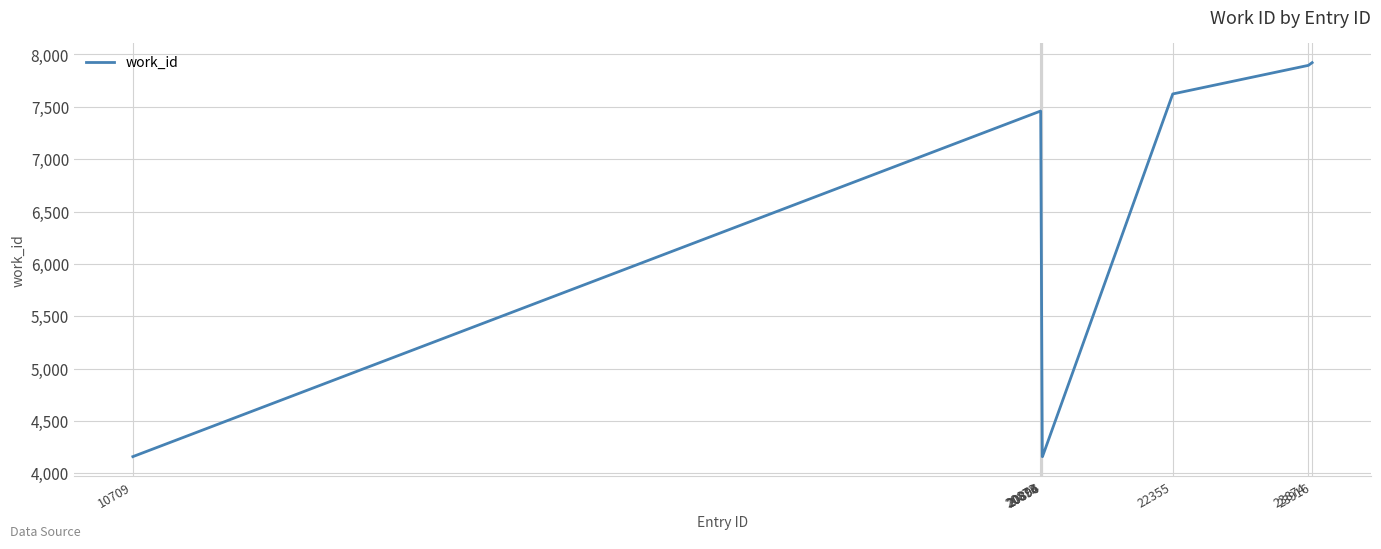

What is the sum of the values at 23916 and 20894?

12081